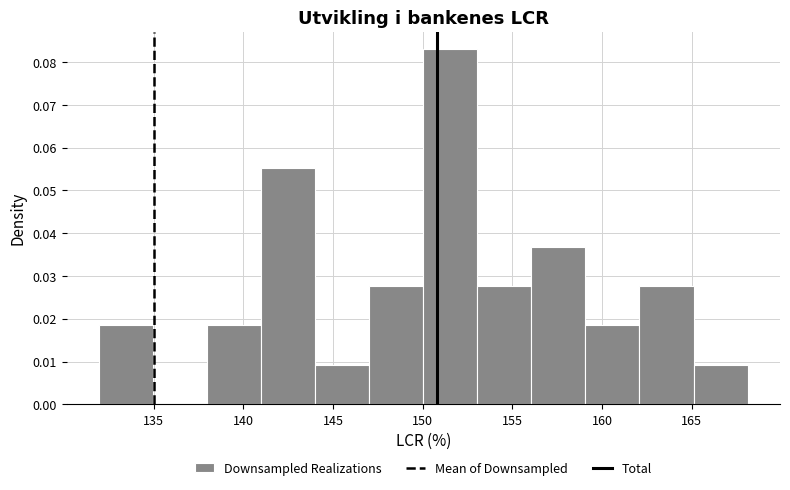

Which range on the x-axis has the tallest bar?

150 to 153